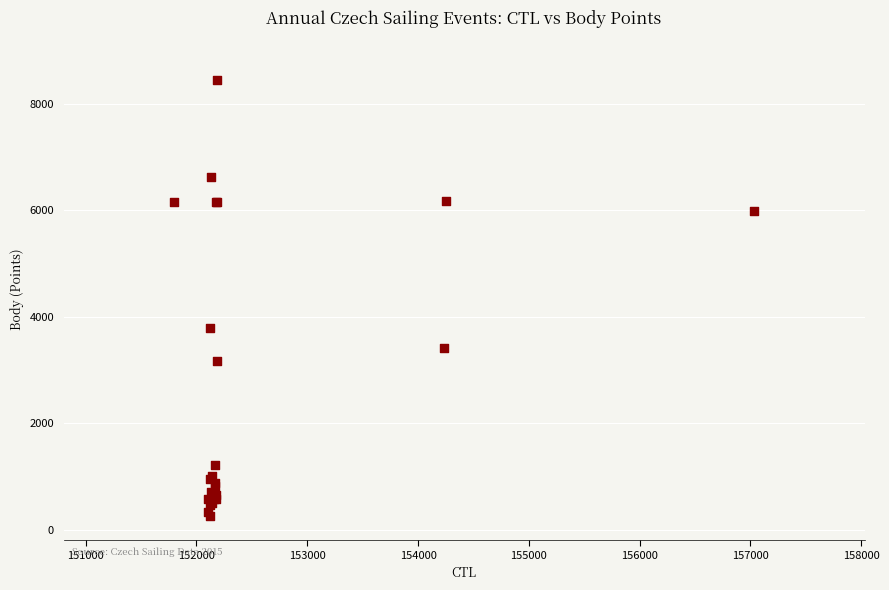

What Y value in the scatter plot is closest to 4346?

3784